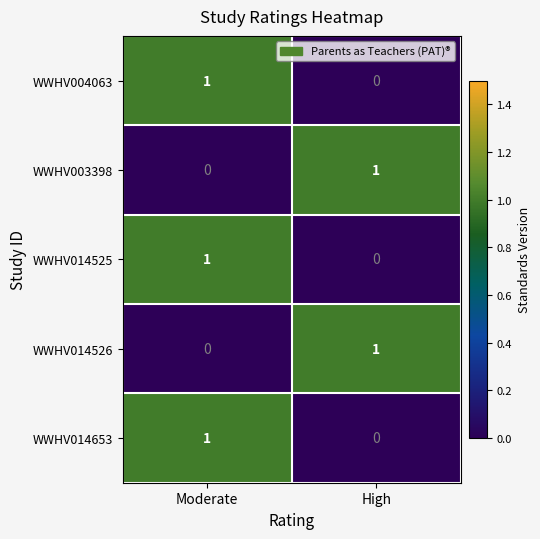

At which category is the sum across all series the highest?

Moderate